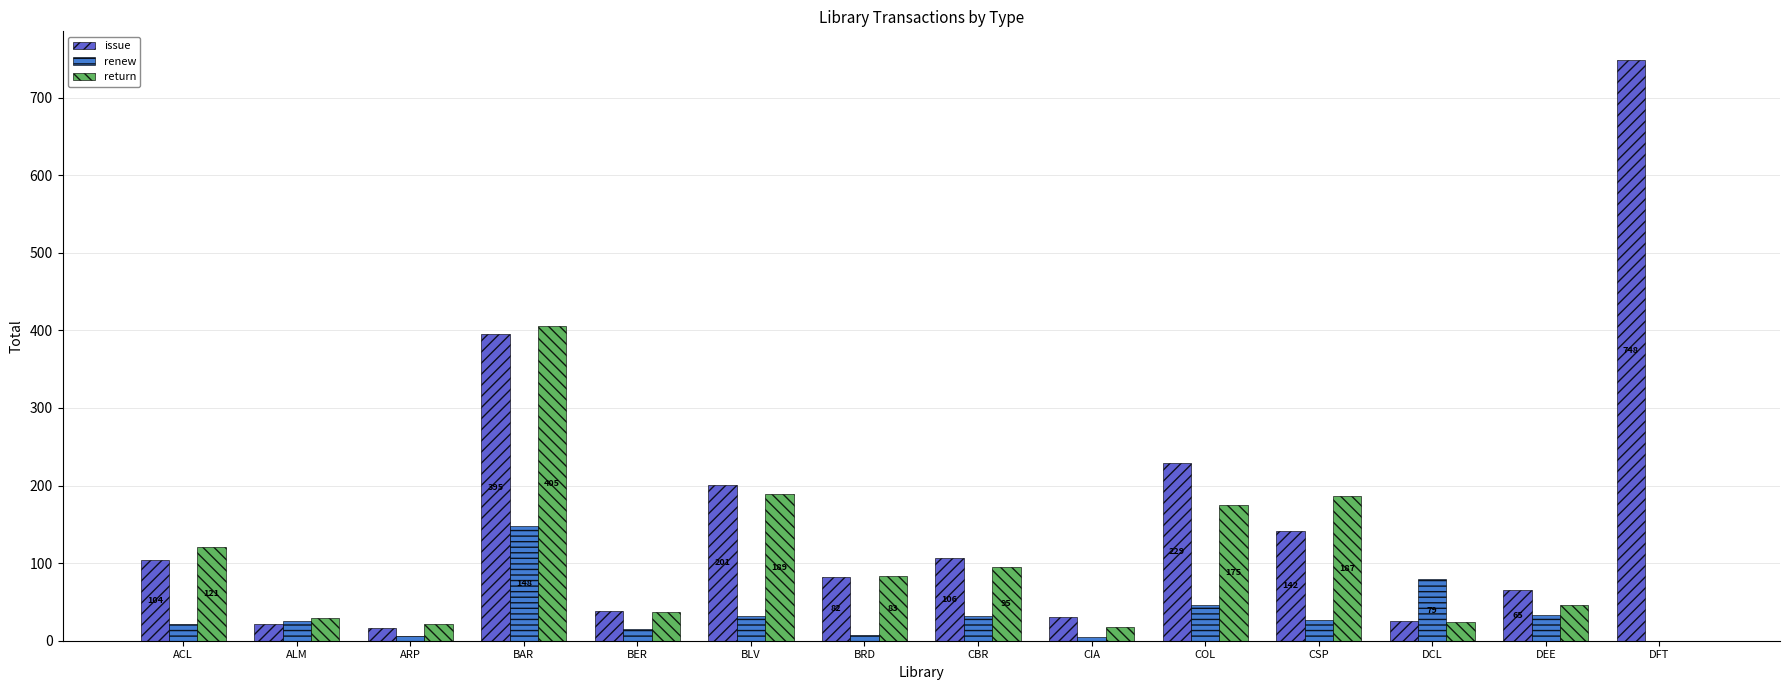

Which series has the largest total across all categories?

issue